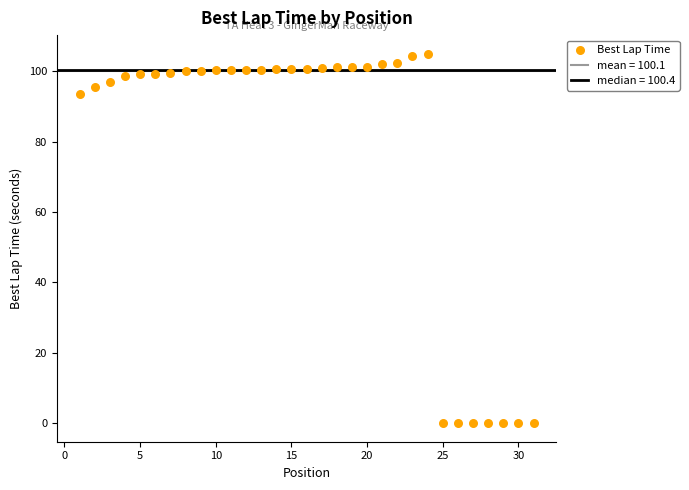

What is the range of X values (max minus min)?

30.0